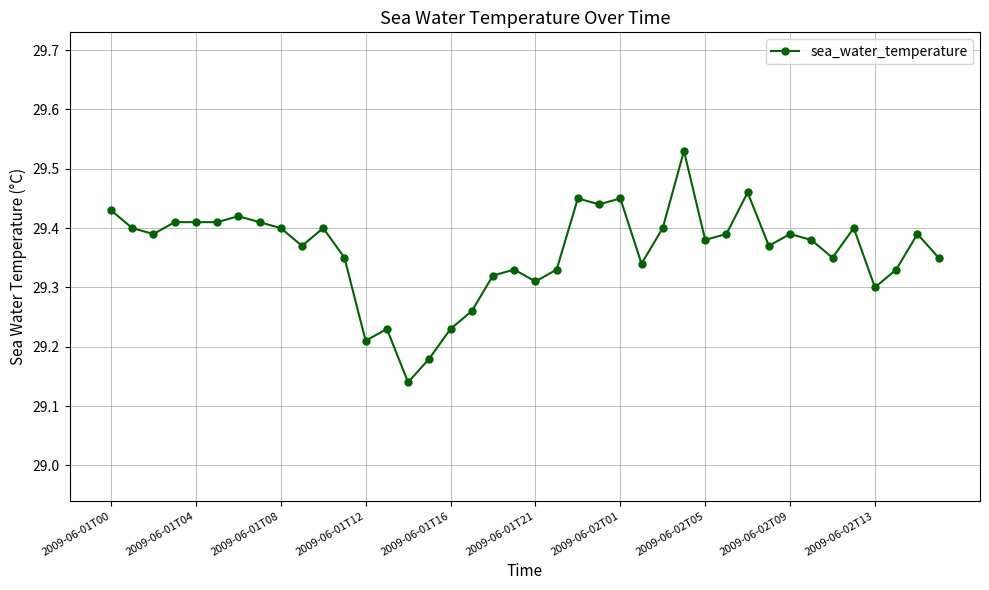

What is the difference between the second highest and minimum values?

0.3